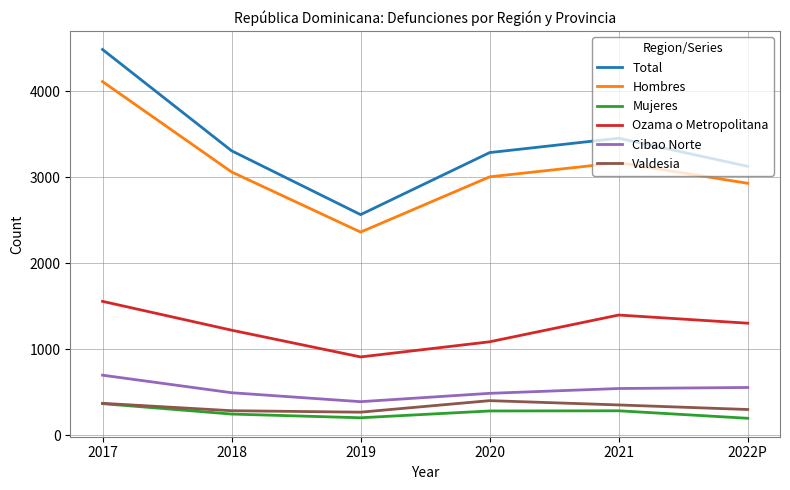

True or false: Total and Hombres intersect in this chart.

False